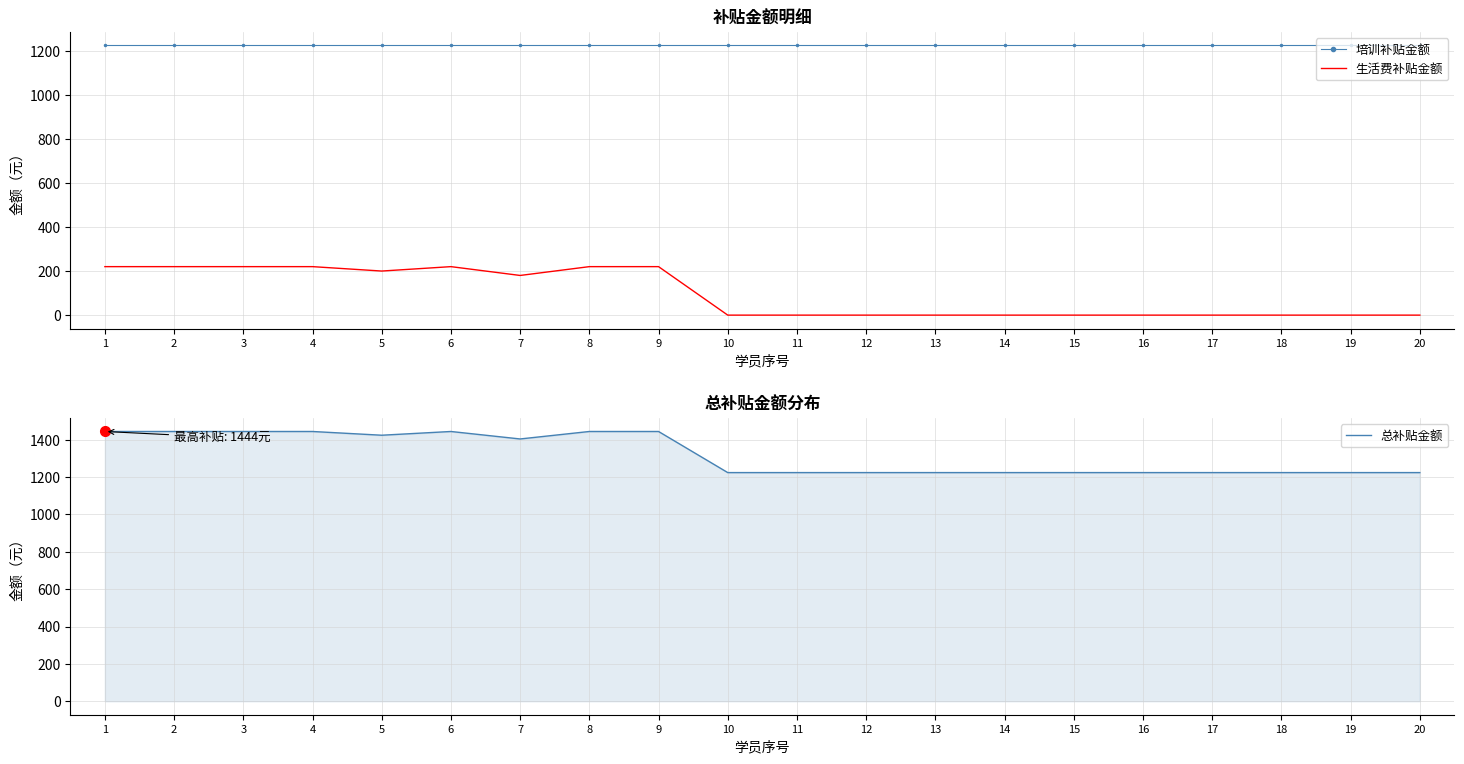

Which series has the largest total across all categories?

总补贴金额